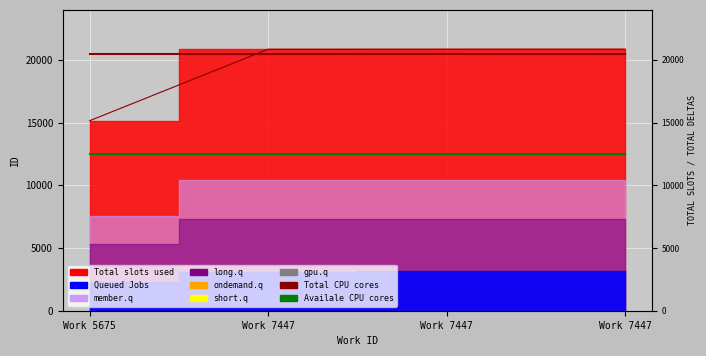

Is the value of Availale CPU cores at Work 7447 greater than the value of id line at Work 7447?

No